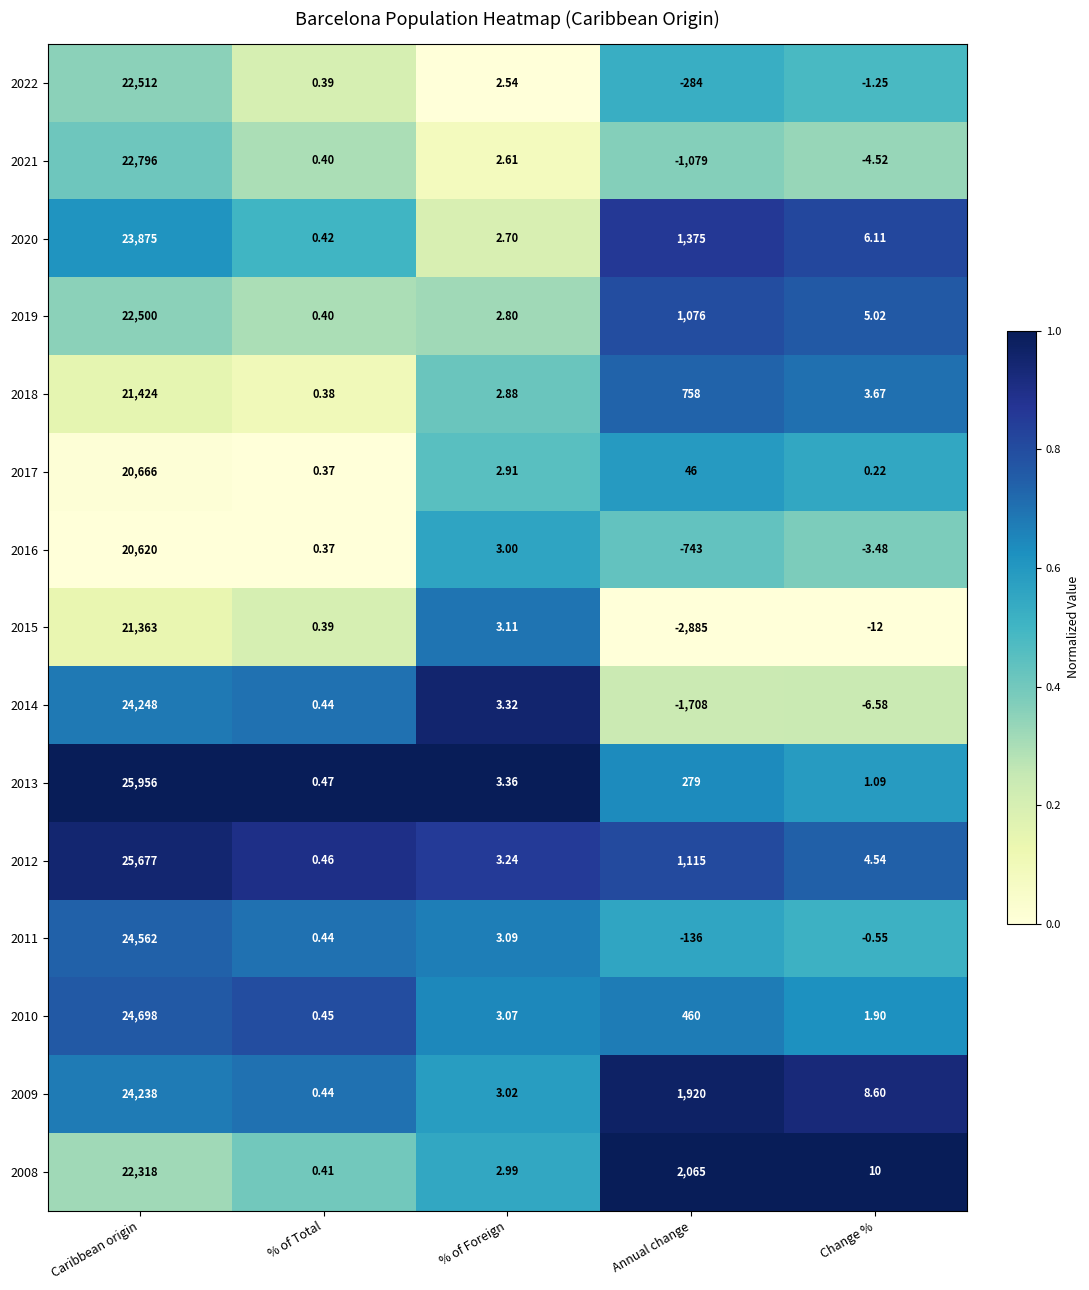

Rank the categories by 2017 value from highest to lowest.

Caribbean origin, Annual change, % of Foreign, % of Total, Change %